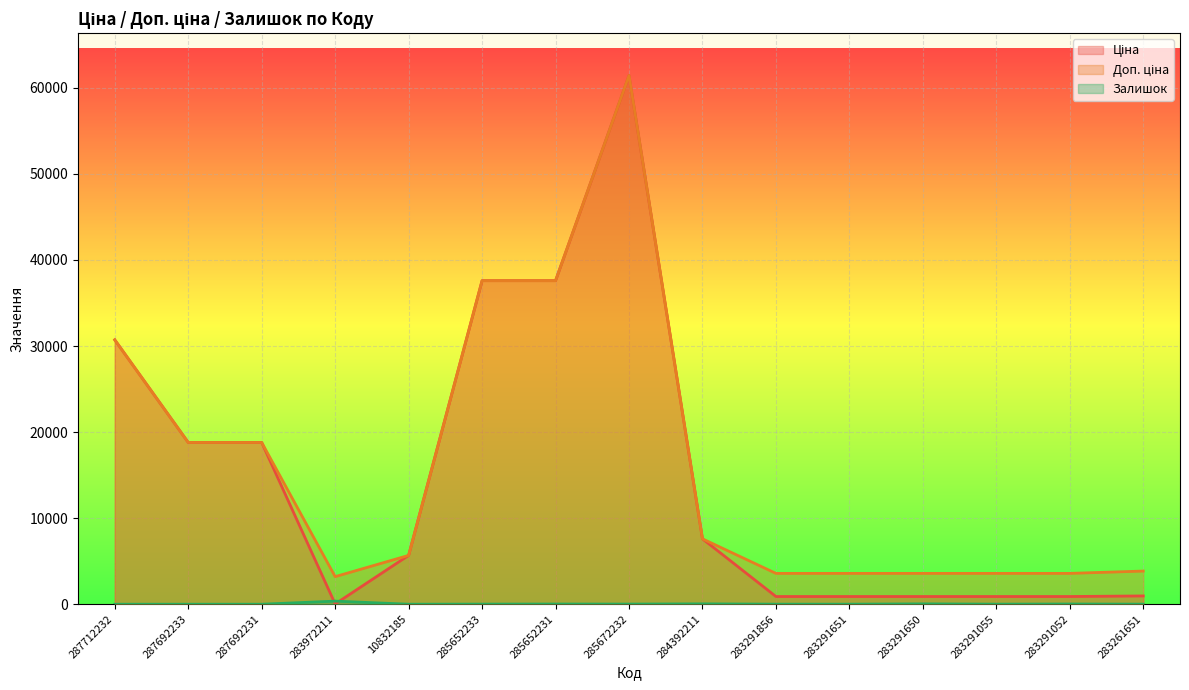

True or false: Залишок and Ціна cross at least once.

True